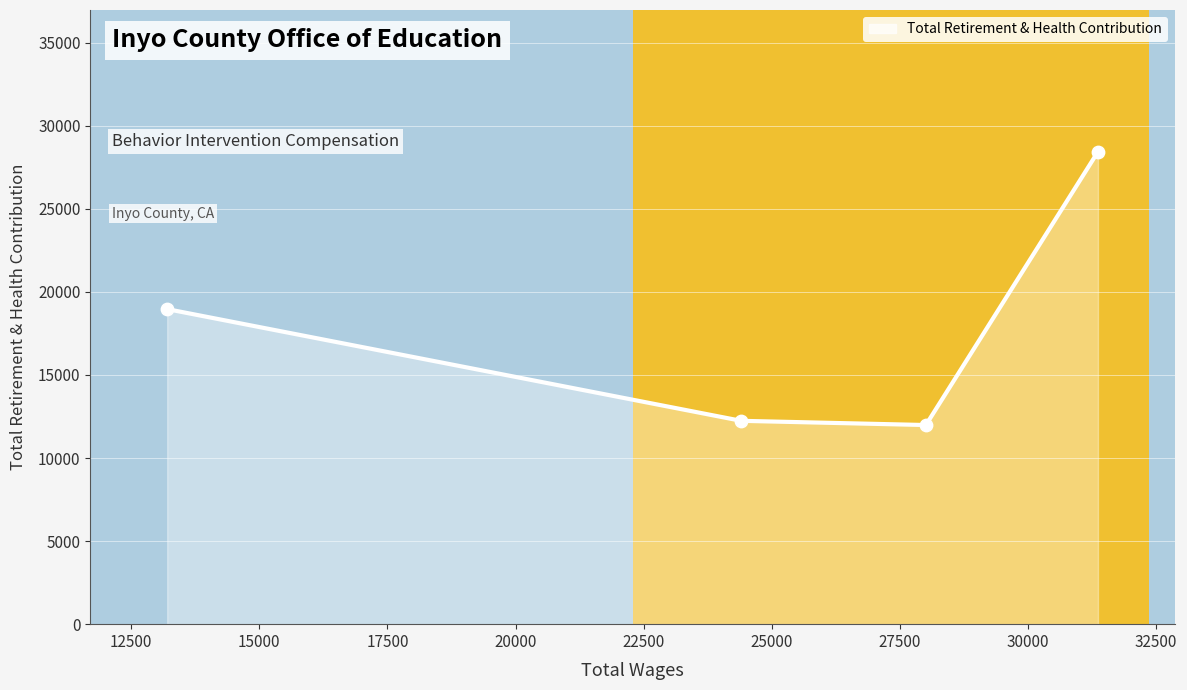

True or false: there are more than 2 points higher than both neighbors.

False